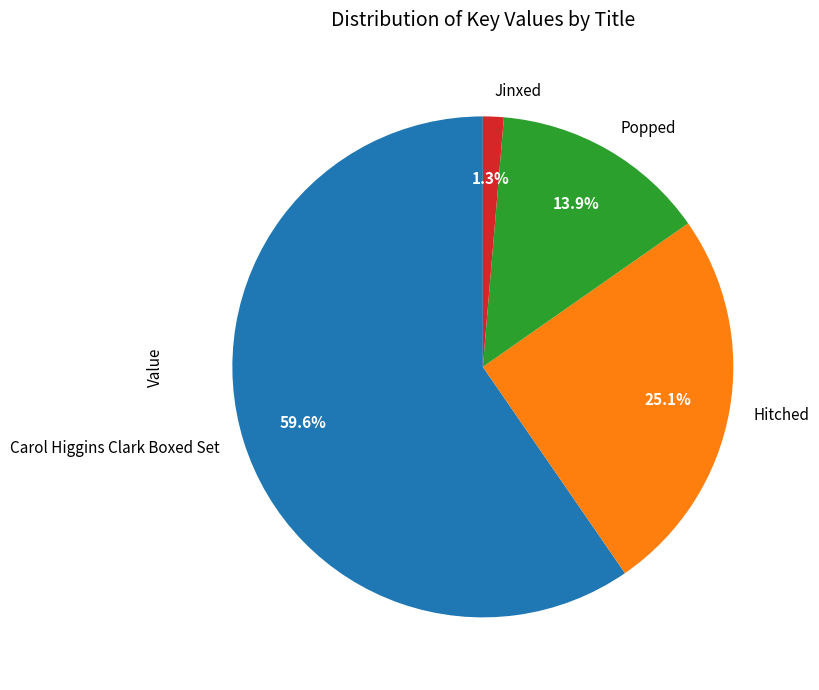

Which has a higher value, Hitched or Popped?

Hitched